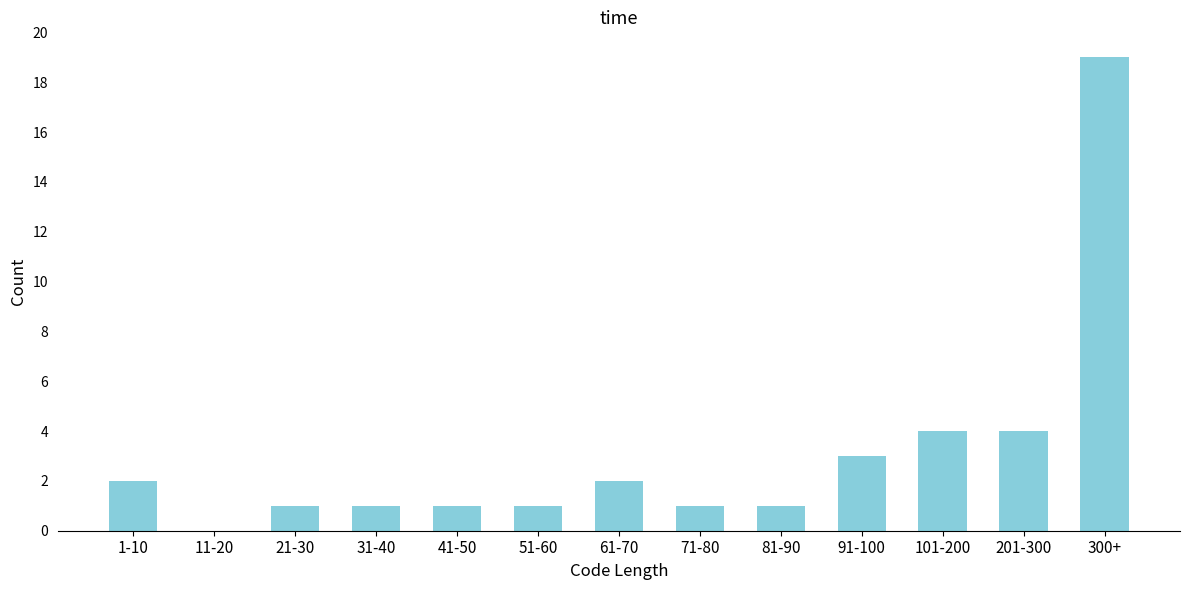

Reading left to right, list all the values displayed in this chart.

1-10=2	11-20=0	21-30=1	31-40=1	41-50=1	51-60=1	61-70=2	71-80=1	81-90=1	91-100=3	101-200=4	201-300=4	300+=19